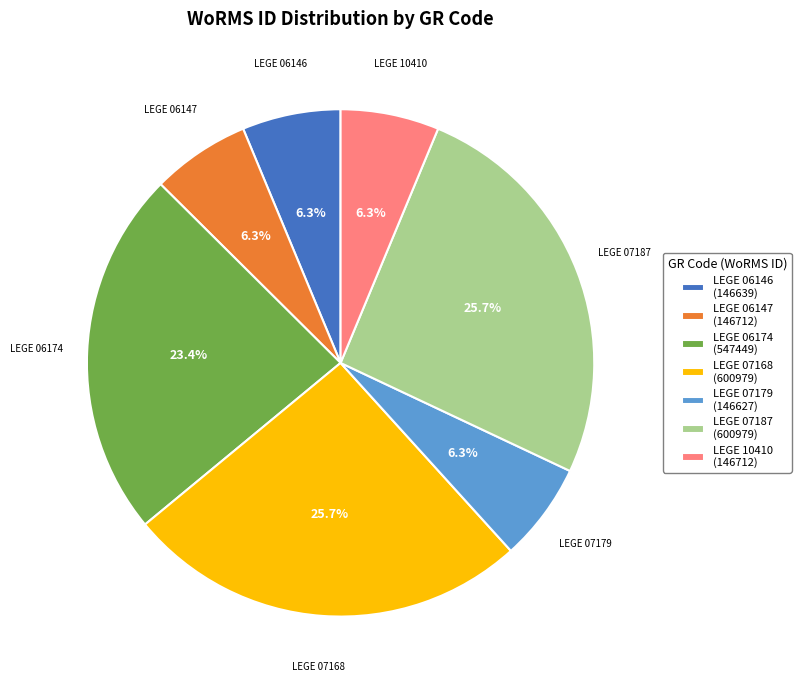

What percentage is the LEGE 07179 slice, to the nearest percent?

6%